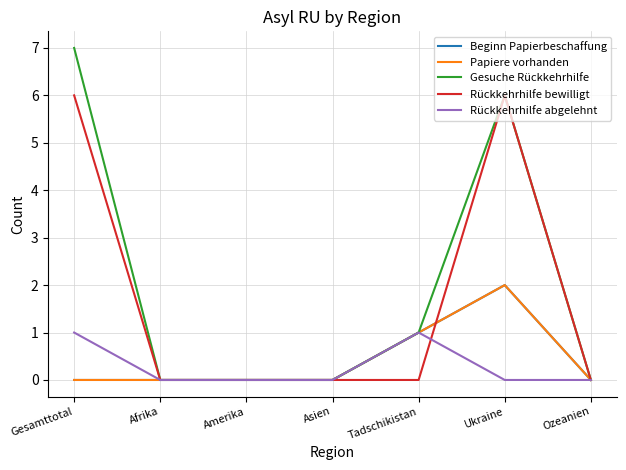

How many times do Rückkehrhilfe bewilligt and Papiere vorhanden cross each other?

1